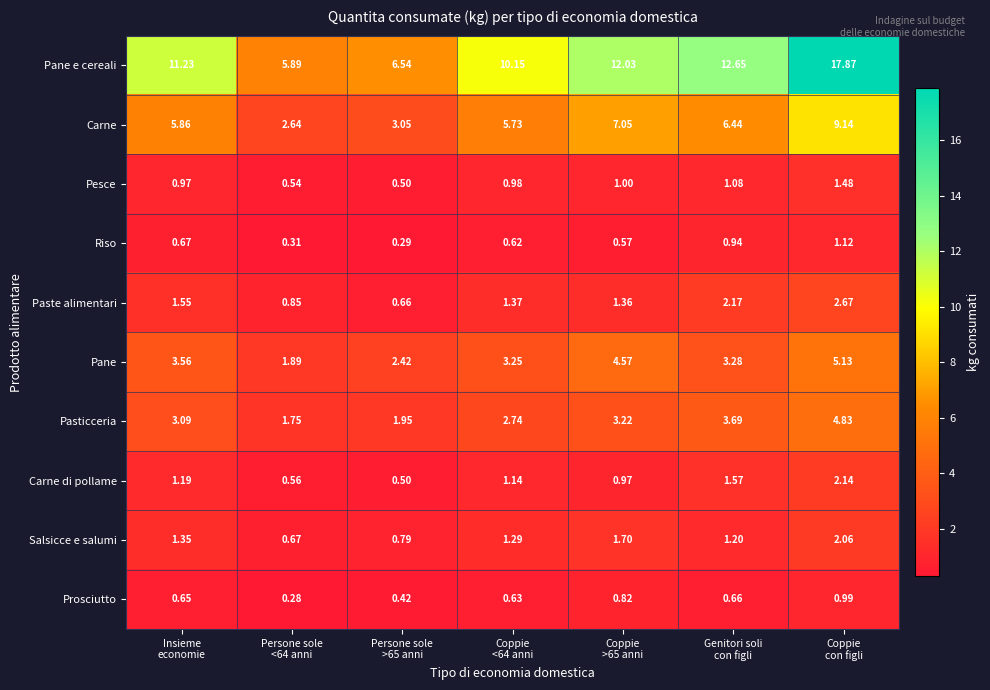

Which series has the widest spread of values?

Pane e cereali